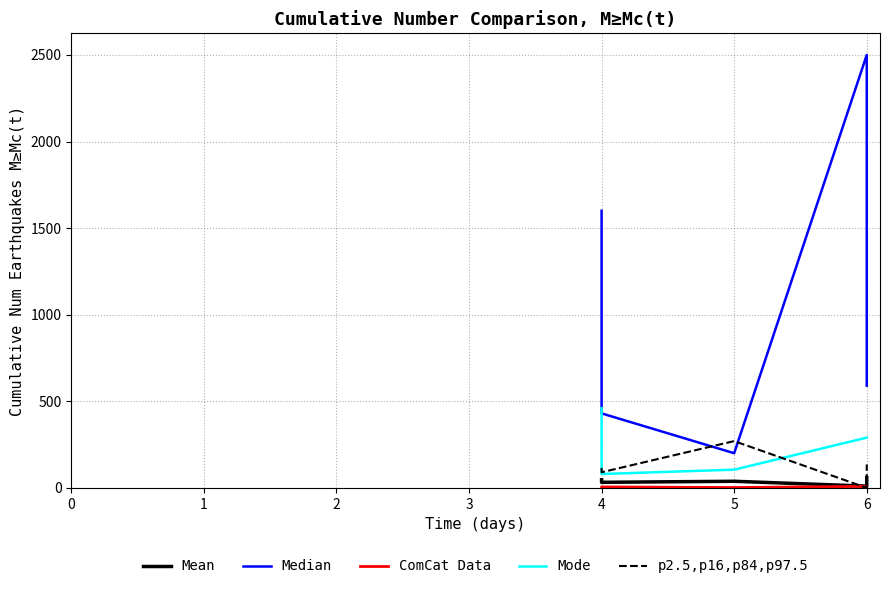

True or false: Mean and ComCat Data cross at least once.

False